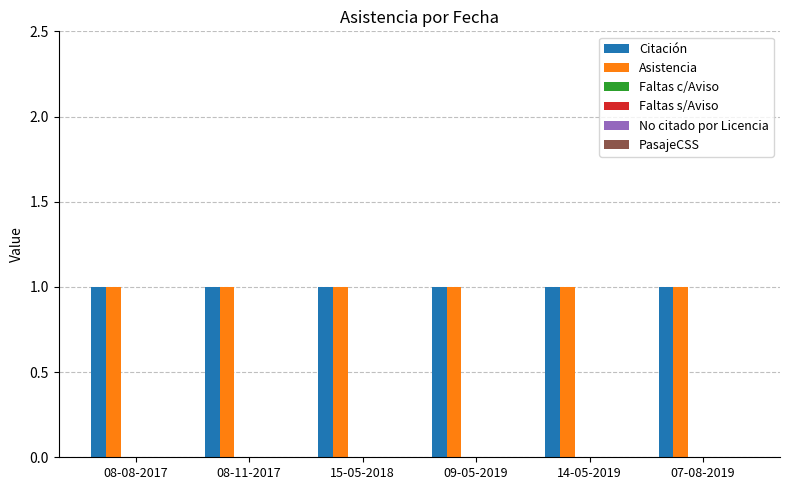

At which category is the sum across all series the highest?

08-08-2017